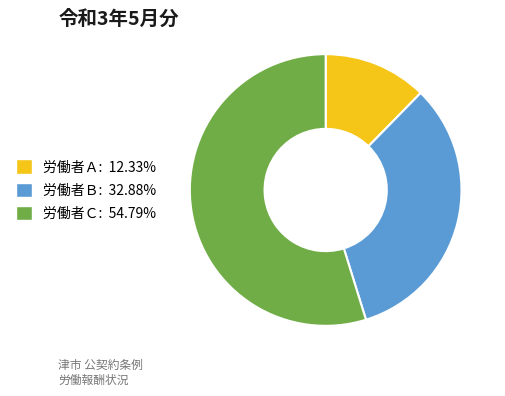

How many slices are in this pie chart?

3